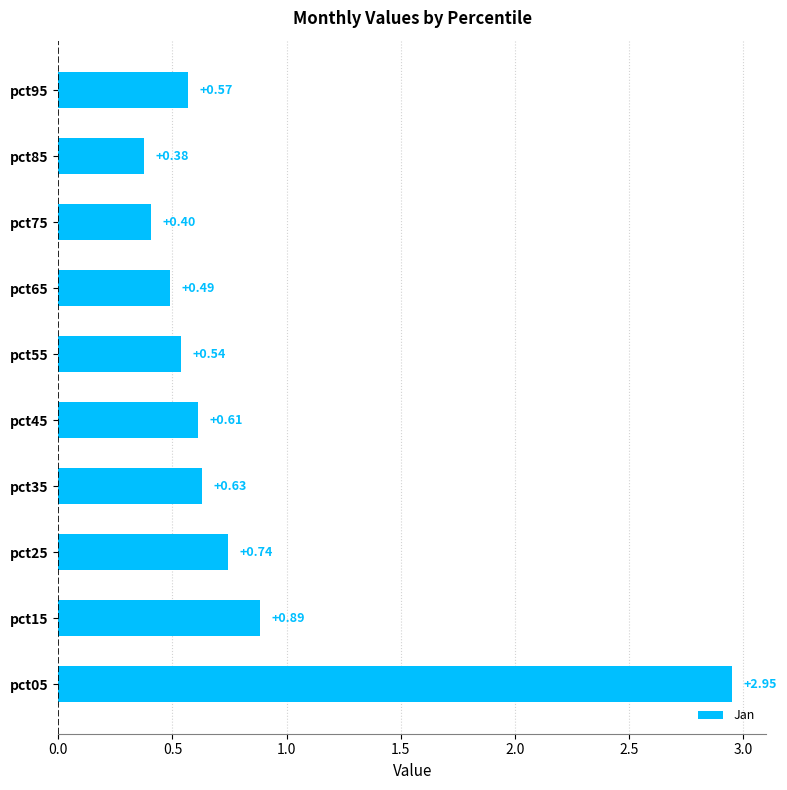

Rank the categories by value from lowest to highest.

pct85, pct75, pct65, pct55, pct95, pct45, pct35, pct25, pct15, pct05